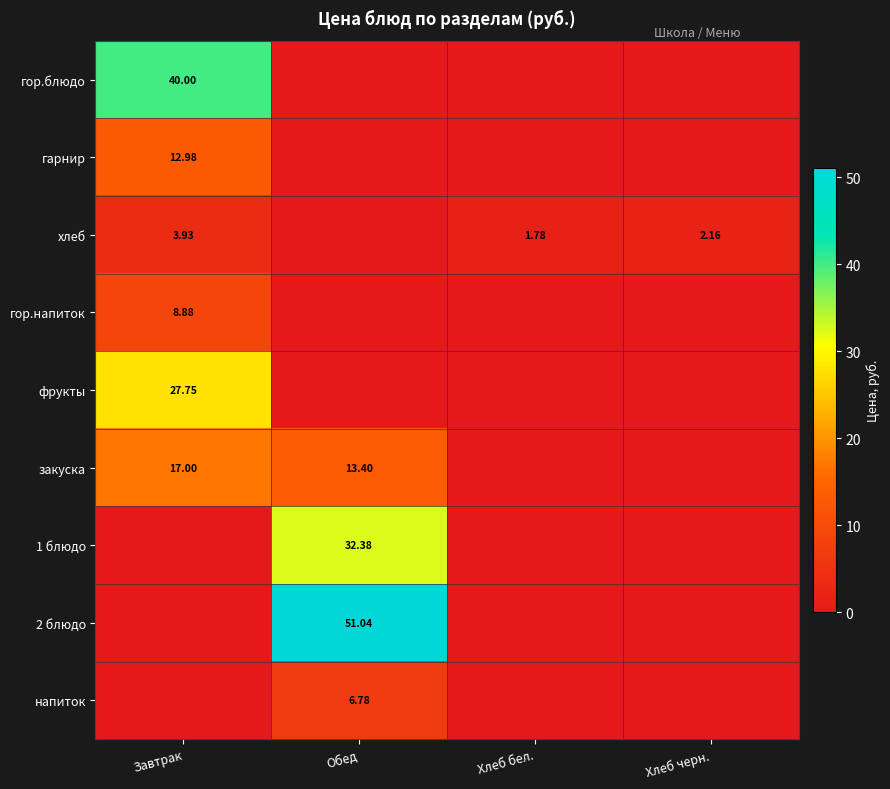

What is the maximum value for 2 блюдо?

51.0